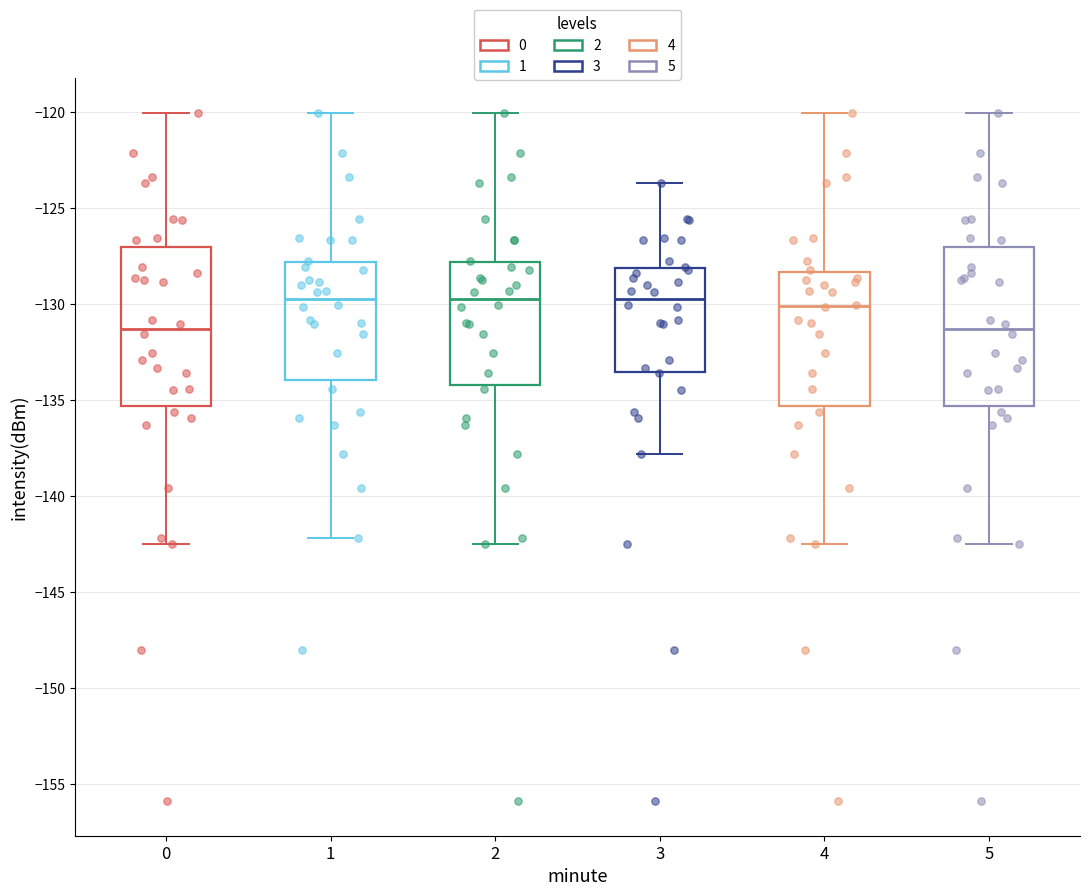

Where is the upper edge of the box at x = 3 on the y-axis? The values are not printed on the chart, so give them approximately, as read against the axis.

-128.0